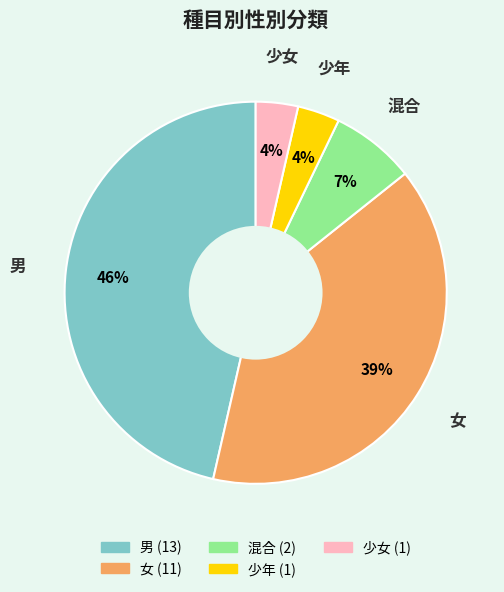

What is the ratio of the value at 少年 to the value at 女?

0.1